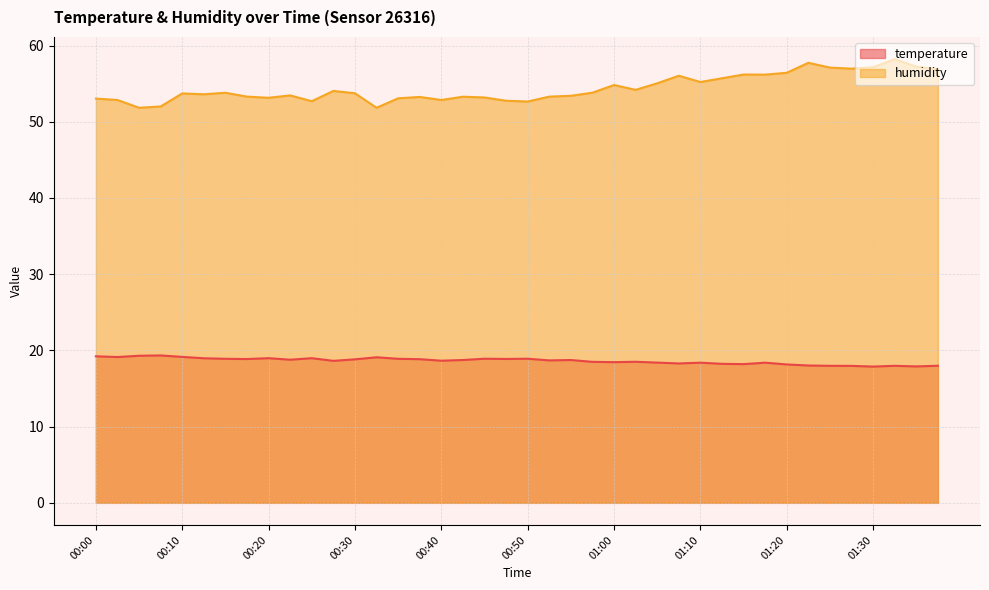

What is the label of the 11th point from the right?

01:12